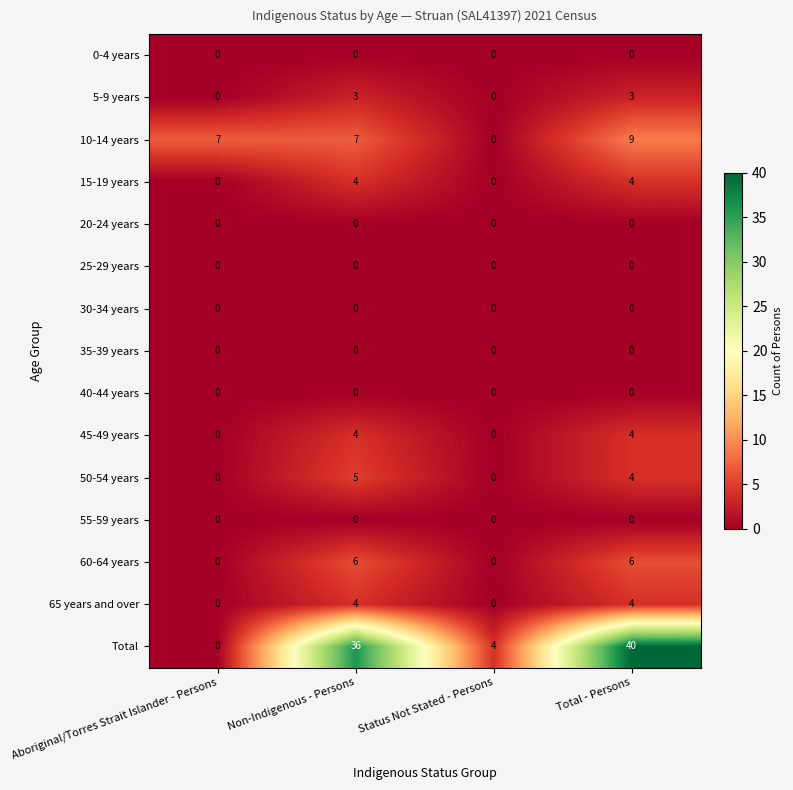

Which series has the largest total across all categories?

Total